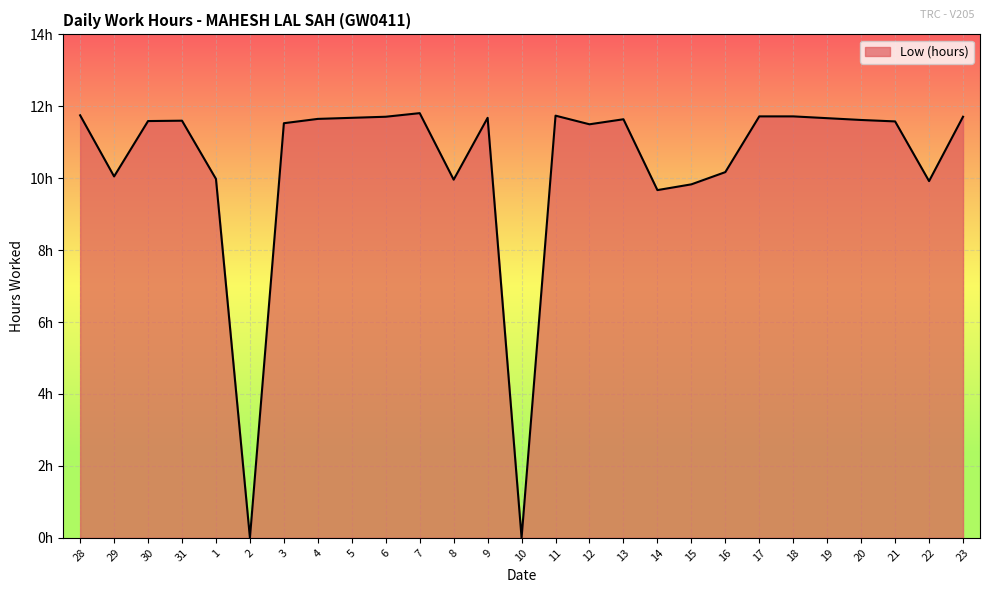

Rank the categories by value from highest to lowest.

7, 28, 11, 17, 18, 6, 23, 5, 9, 19, 4, 13, 20, 31, 30, 21, 3, 12, 16, 29, 1, 8, 22, 15, 14, 2, 10